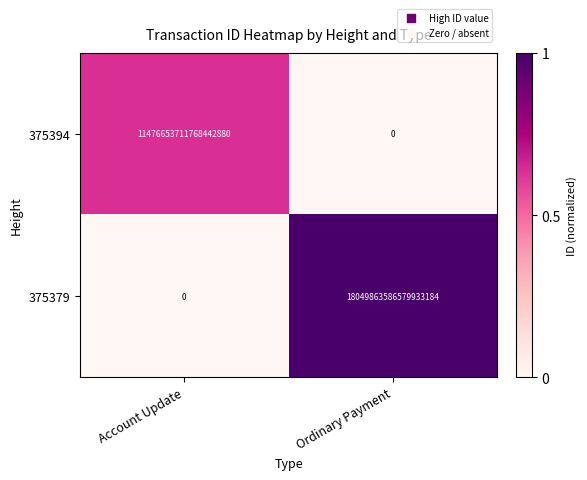

The value of 375394 at Ordinary Payment is 0. True or false?

True